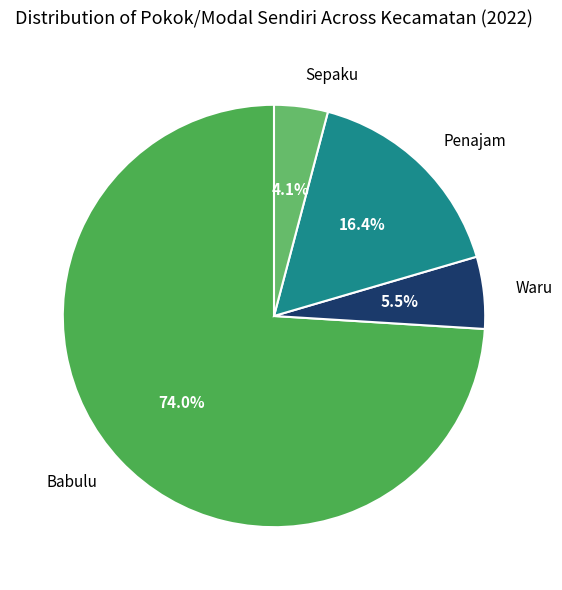

What is the largest slice in the pie chart?

Babulu